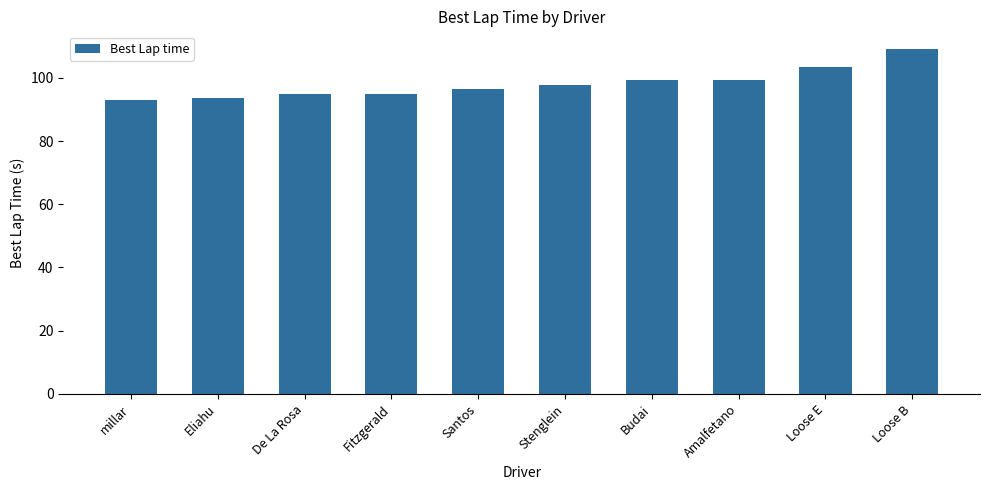

What is the smallest value displayed?

93.0